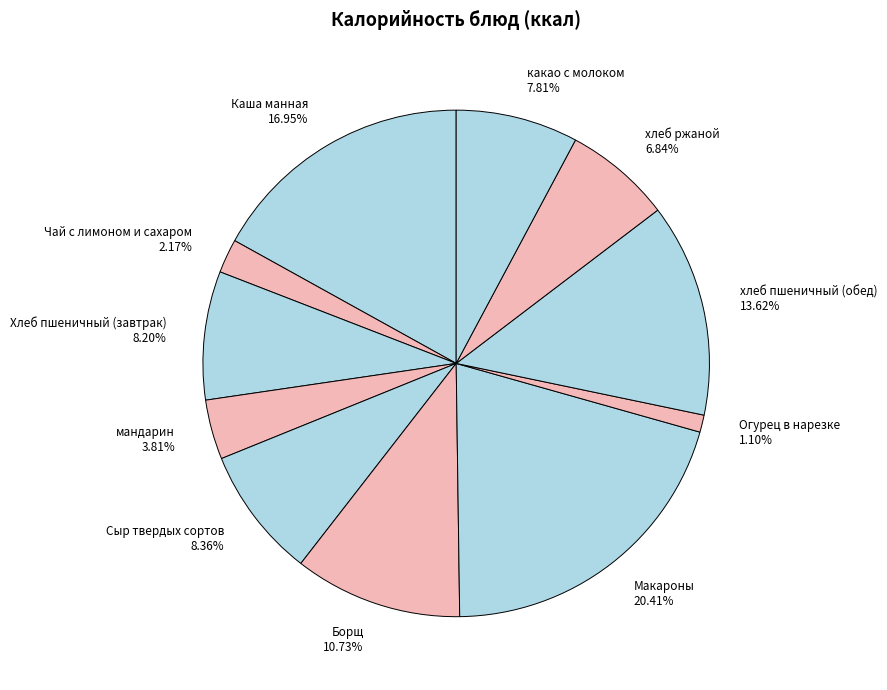

Which slice is the smallest?

Огурец в нарезке